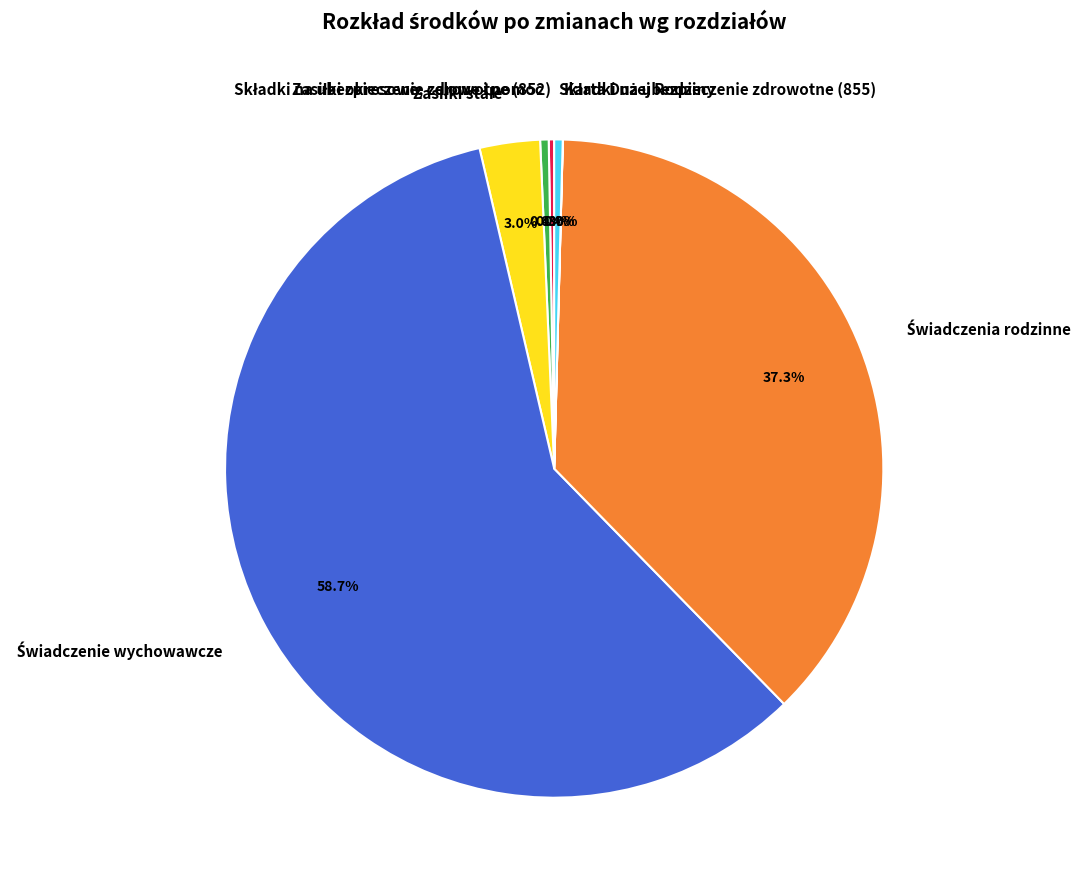

Is there any slice that represents more than half of the pie?

Yes